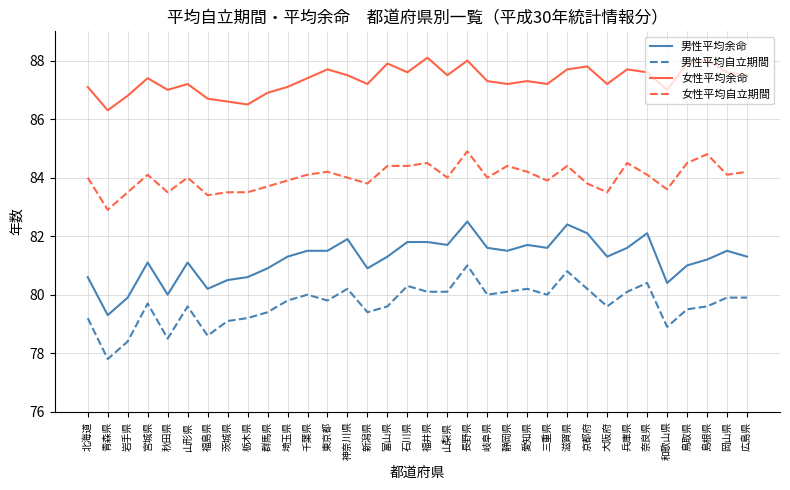

The value of 男性平均自立期間 at 青森県 is 77.8. True or false?

True